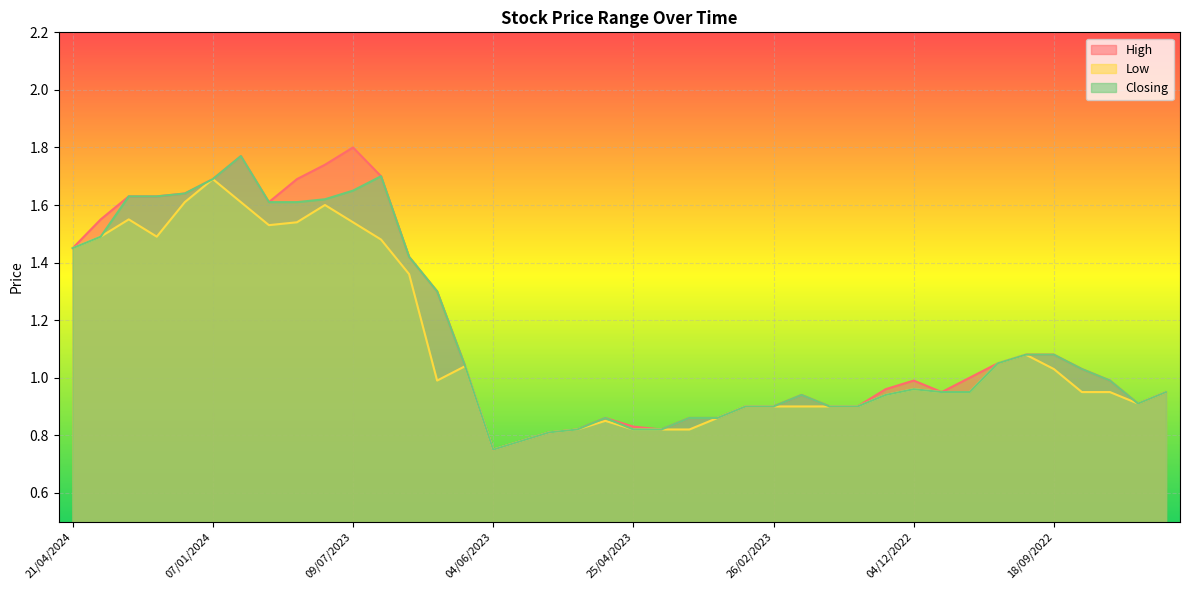

Which series has the widest spread of values?

High